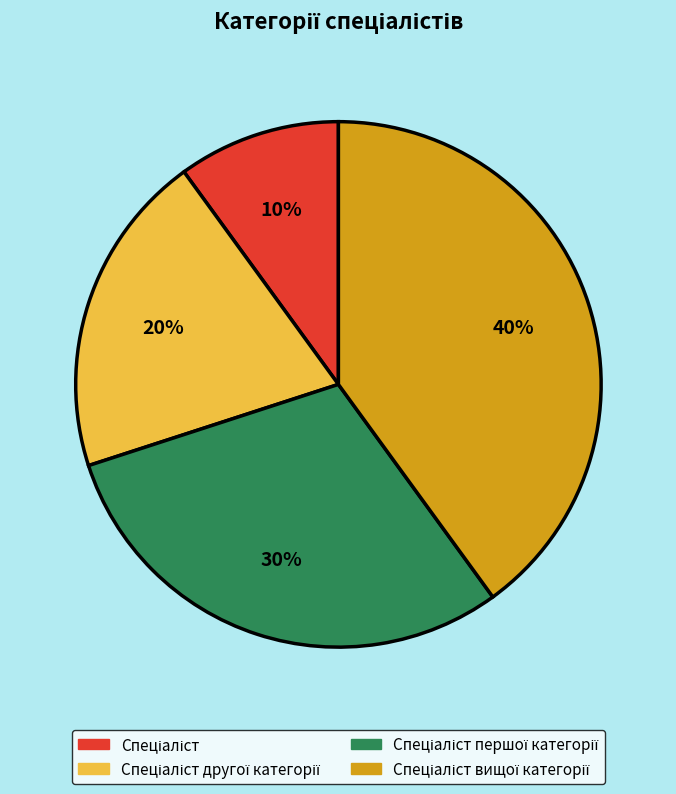

Does any single category account for the majority?

No